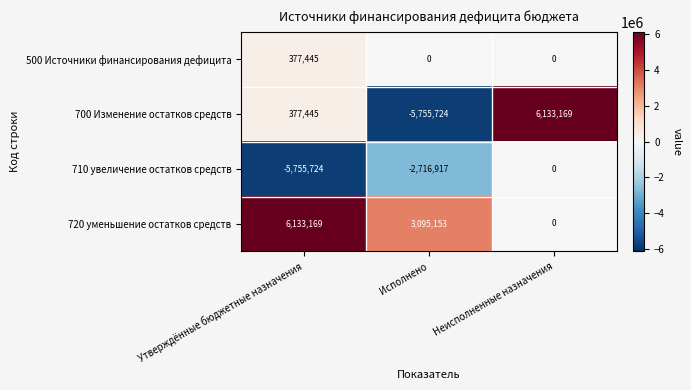

What is the difference between the 700 Изменение остатков средств values at Неисполненные назначения and Исполнено?

11888893